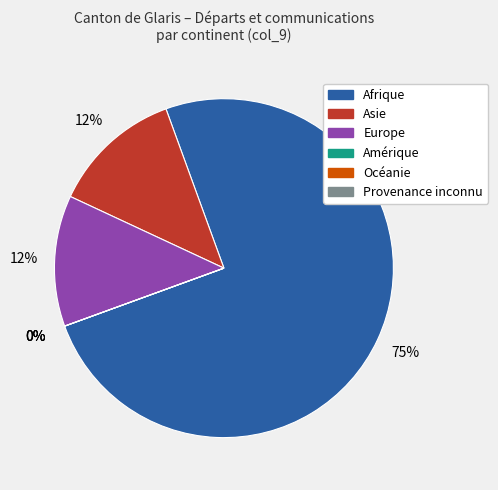

Which category has the biggest portion of the pie?

Afrique